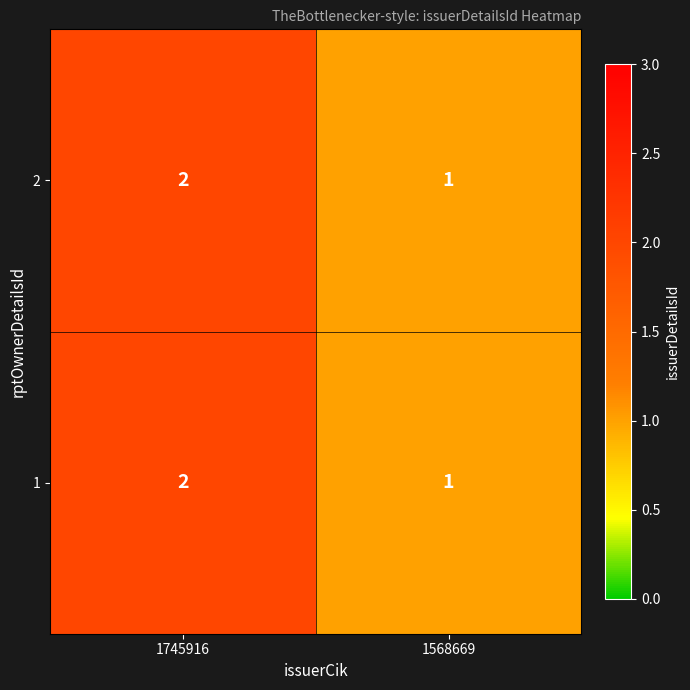

What is the total value across all series at 1745916?

4